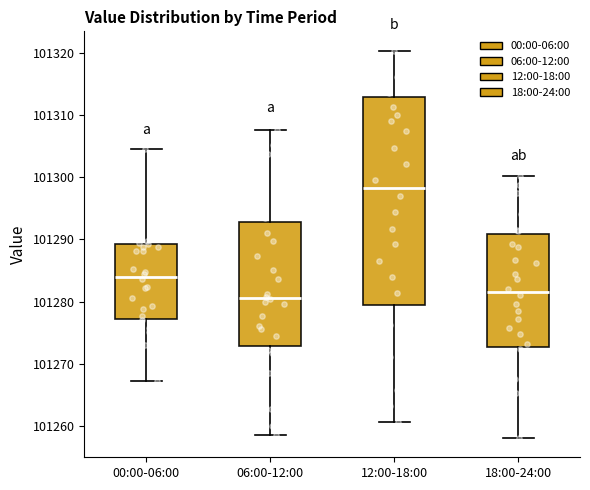

Which box is the tallest, from its lower edge to its upper edge?

12:00-18:00